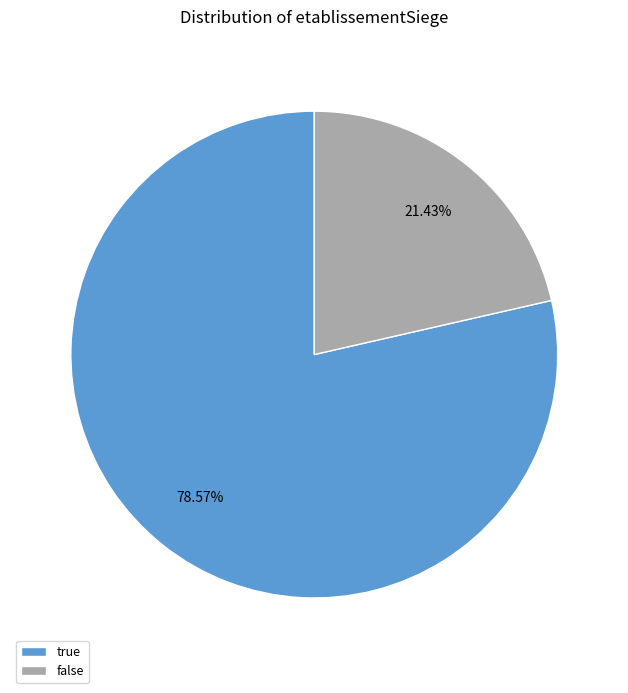

Rank the categories by value from highest to lowest.

true, false